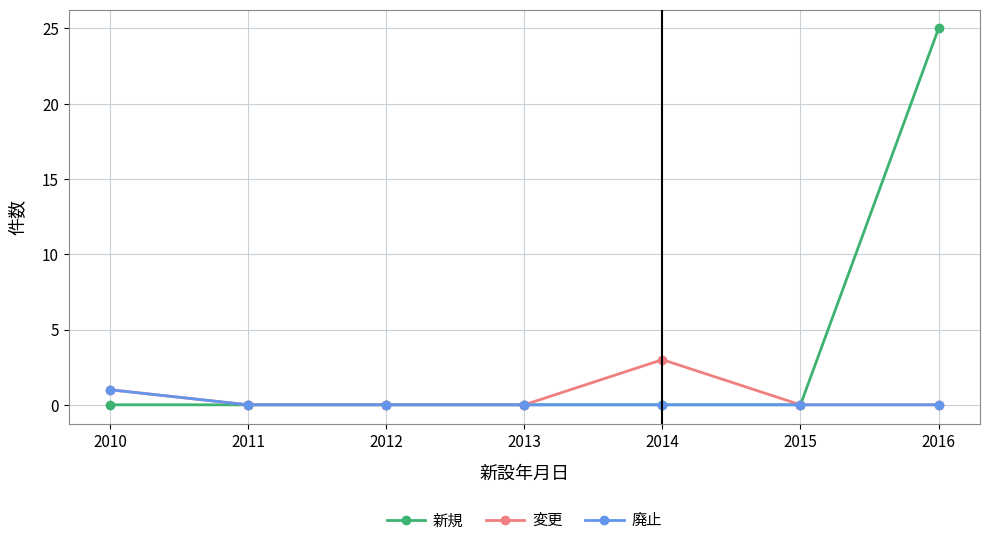

At which category is the sum across all series the highest?

2016